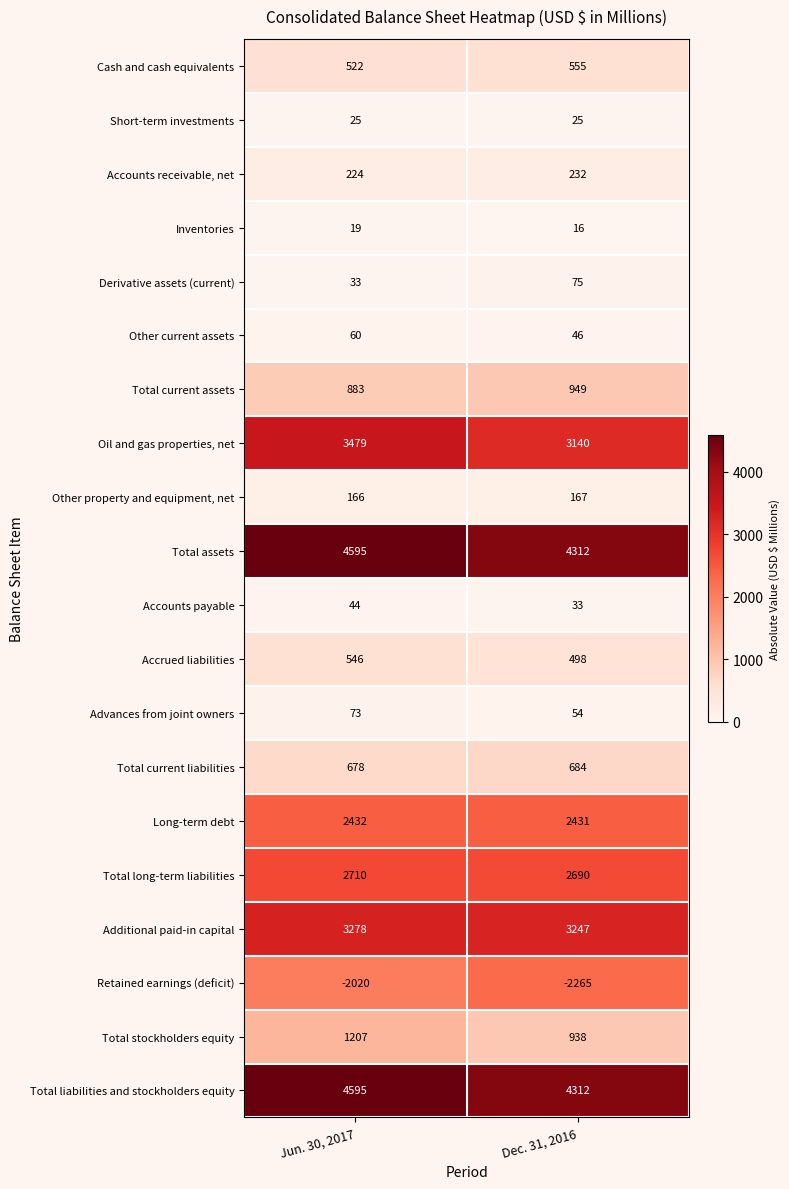

True or false: Retained earnings (deficit) has a value of -2020 at Jun. 30, 2017.

True